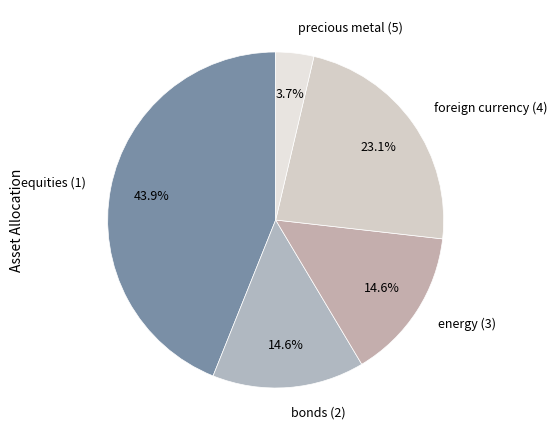

Combined, do equities (1) and bonds (2) account for over 50%?

Yes